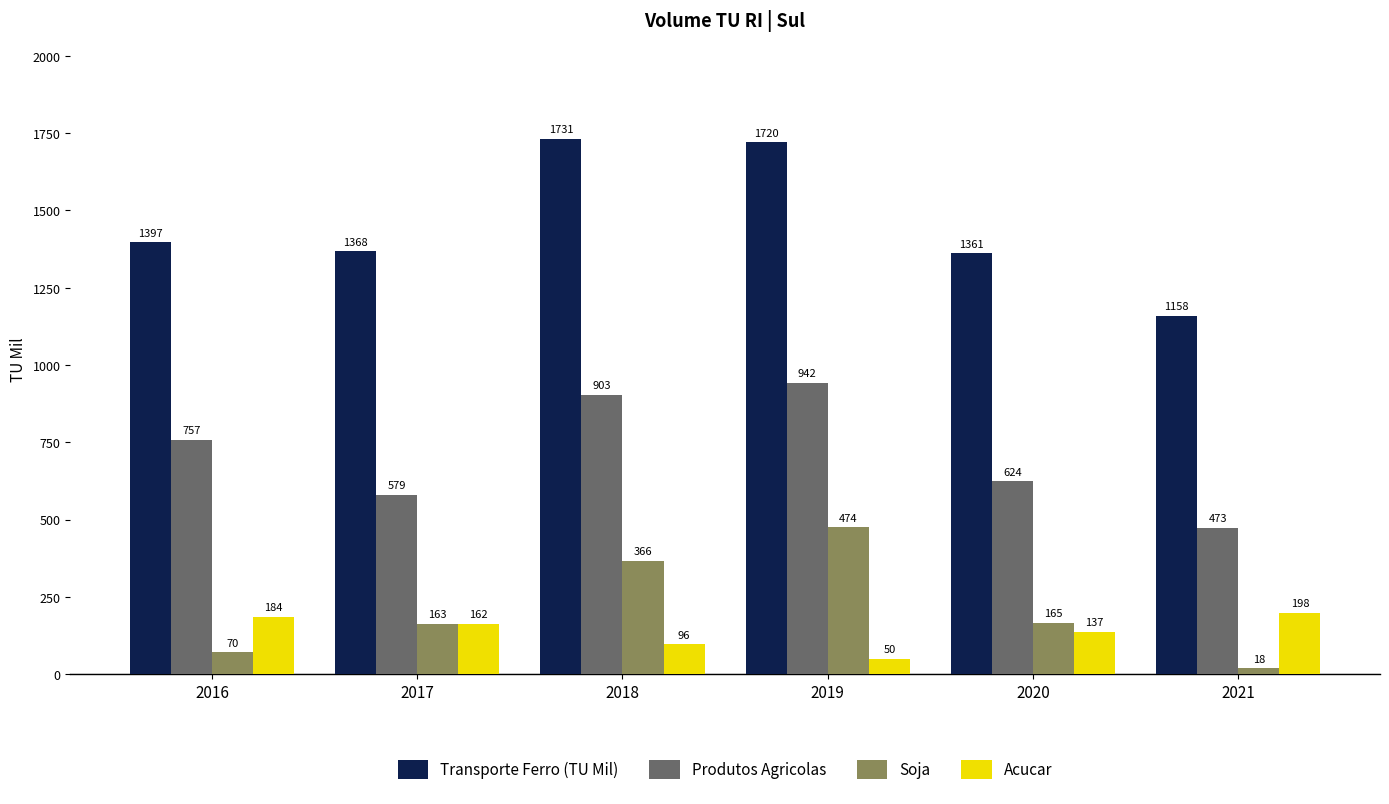

Rank the series by their maximum value, from highest to lowest.

Transporte Ferro (TU Mil), Produtos Agricolas, Soja, Acucar